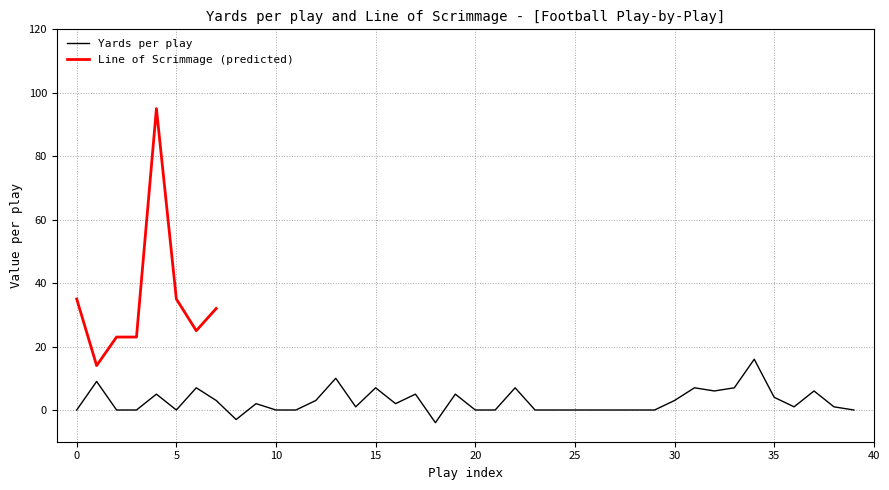

Rank the categories by value from lowest to highest.

18, 8, 0, 2, 3, 5, 10, 11, 20, 21, 23, 24, 25, 26, 27, 28, 29, 39, 14, 36, 38, 9, 16, 7, 12, 30, 35, 4, 17, 19, 32, 37, 6, 15, 22, 31, 33, 1, 13, 34